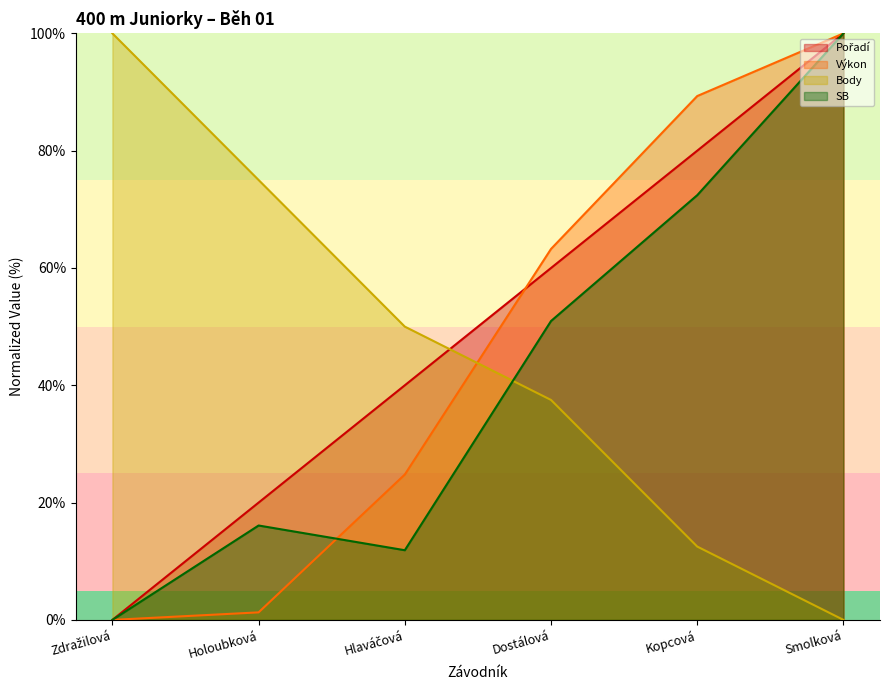

Where does the Výkon series first go above 63?

Dostálová